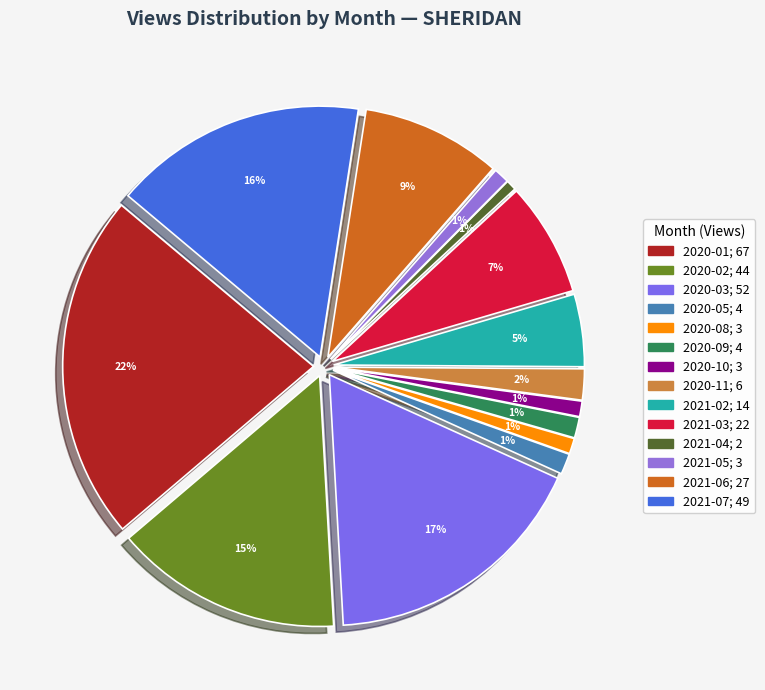

The 2020-09 slice represents 9% of the pie. True or false?

False